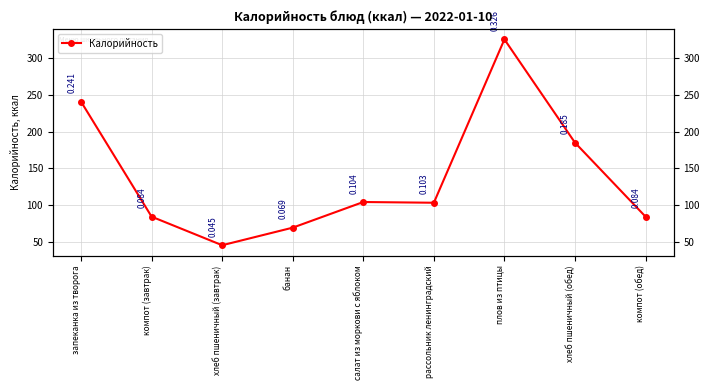

What is the value of the 8th point from the left?

185